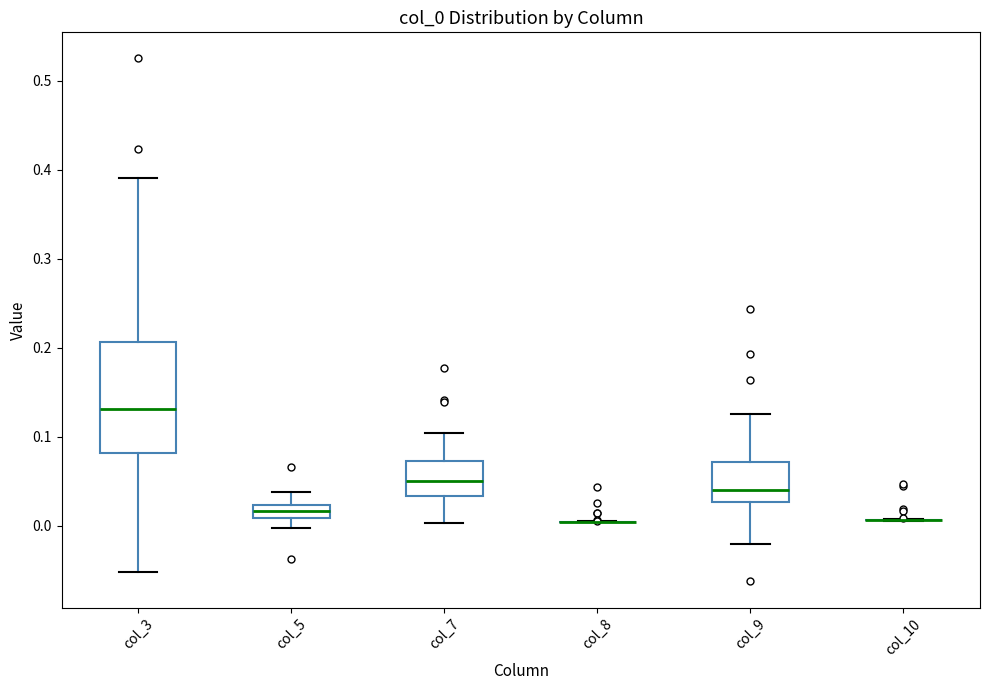

Comparing the boxes themselves (not the whiskers), which one is the tallest?

col_3